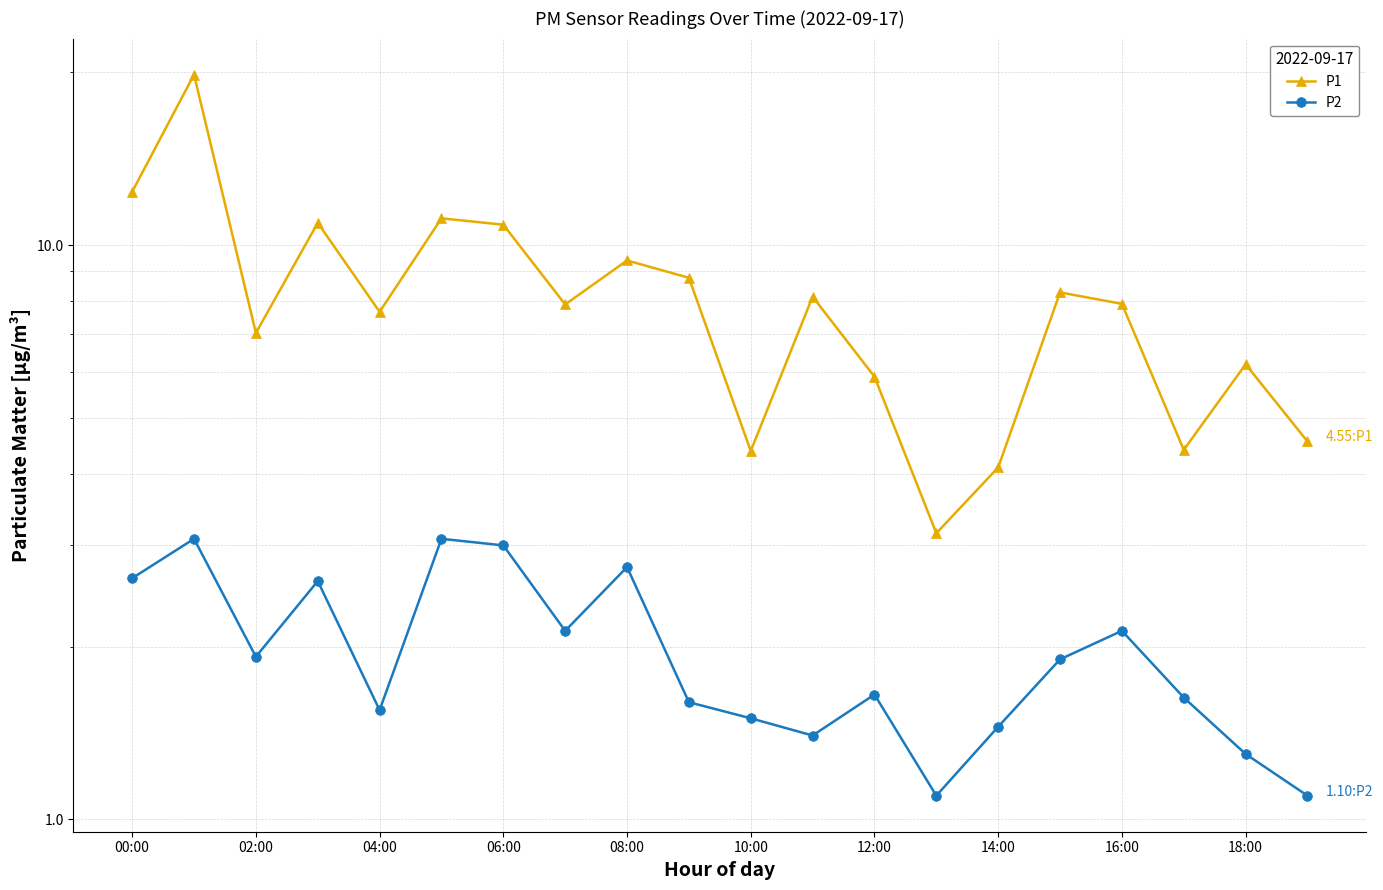

What is the total value across all series at 12:00?

7.6